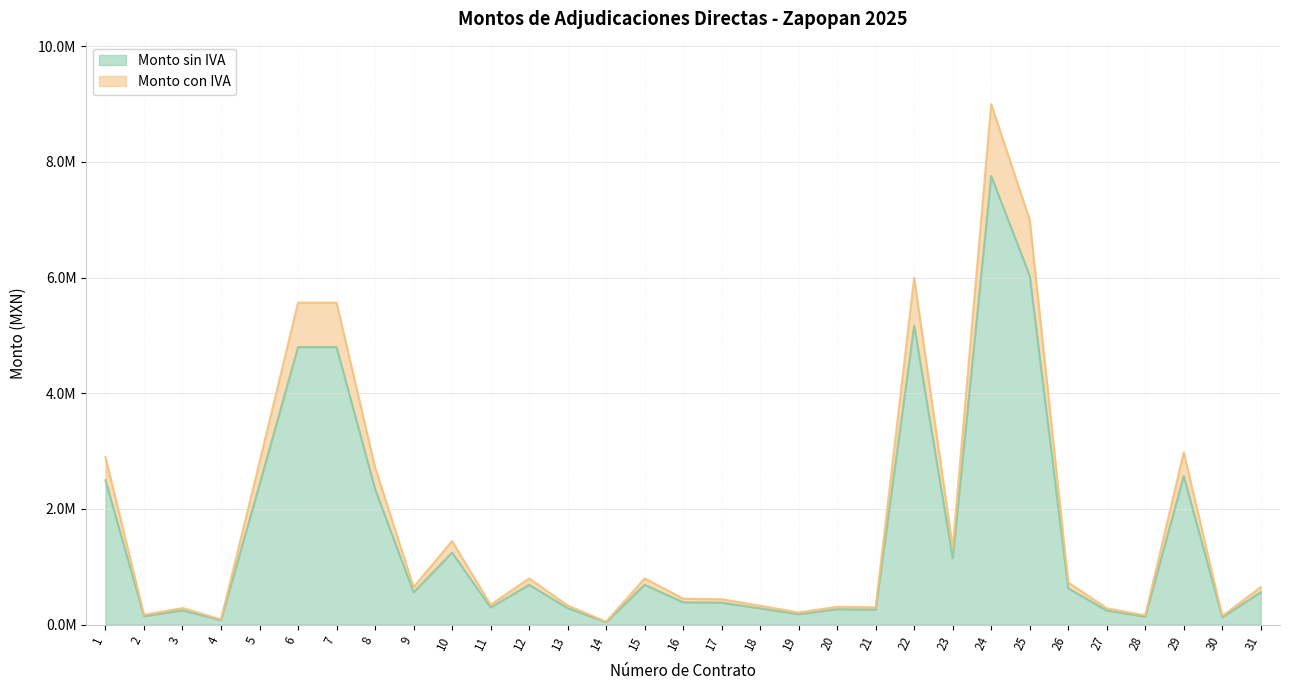

True or false: Monto con IVA and Monto sin IVA cross at least once.

False